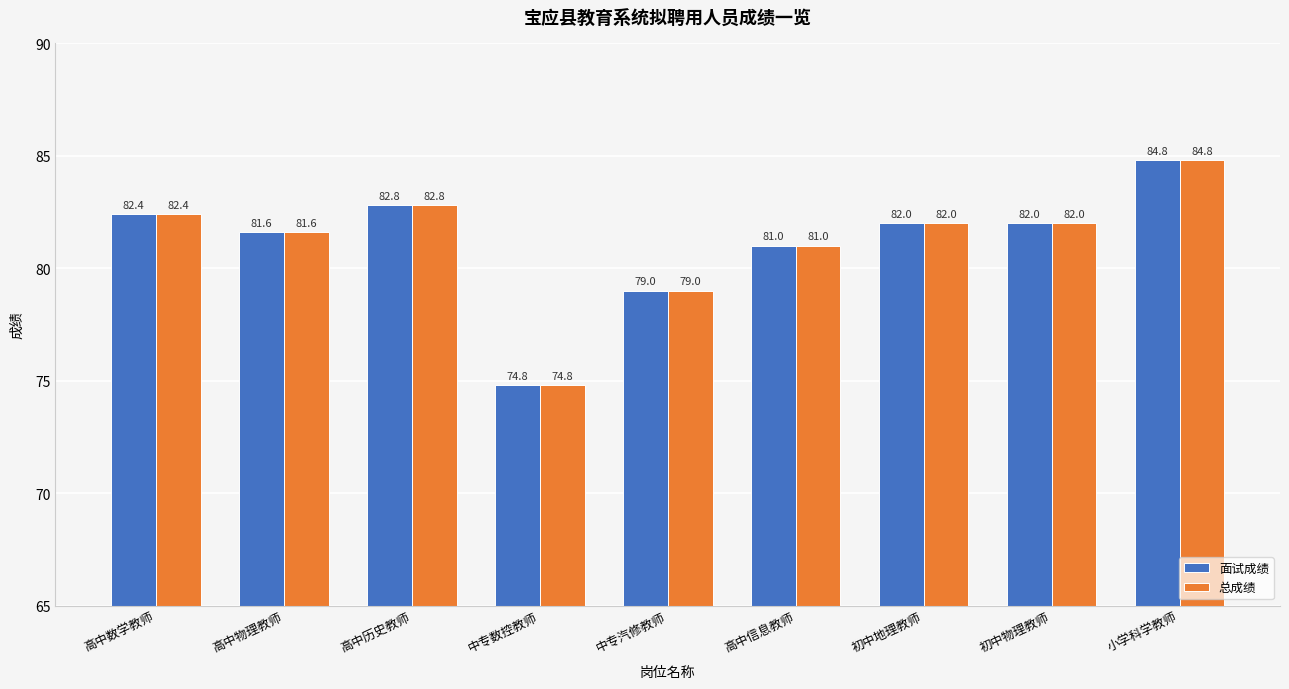

The 面试成绩 series shows 112.8 at 中专汽修教师. True or false?

False